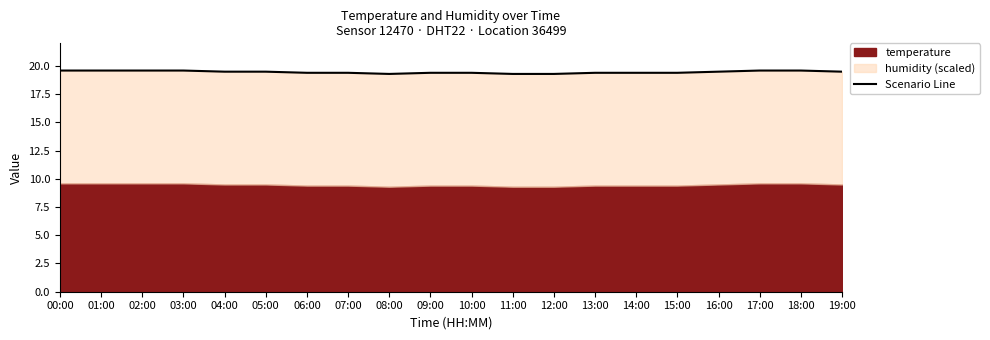

What is the label of the 20th point from the left?

19:00